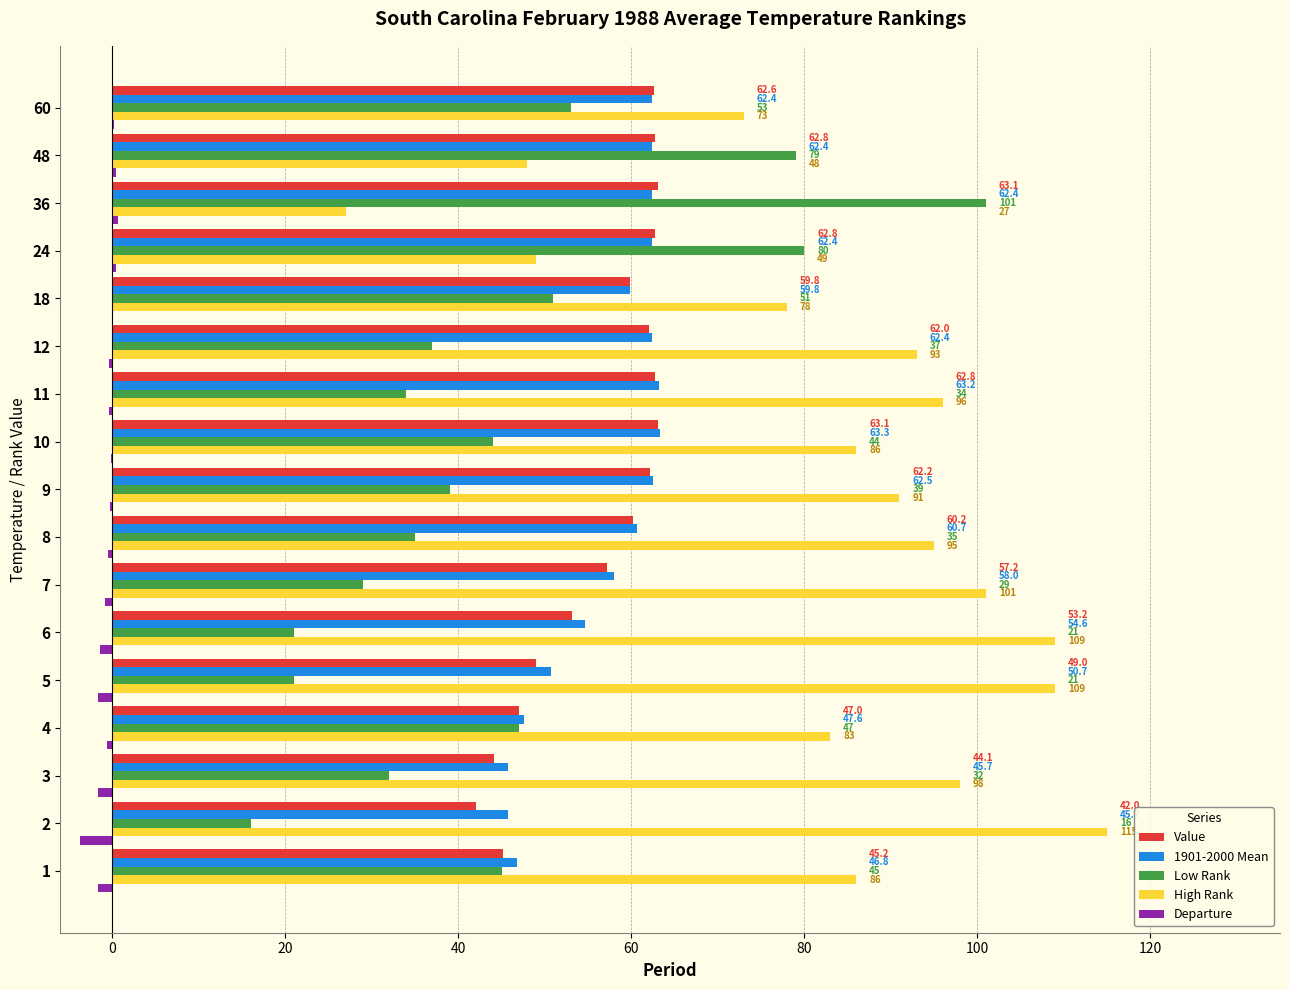

At which label does Departure reach its peak?

36